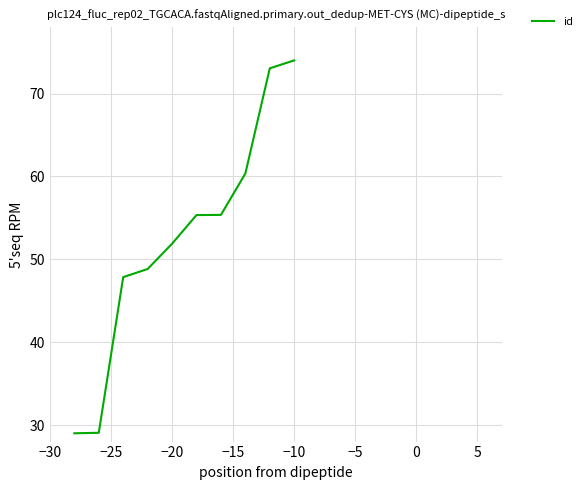

What is the greatest value displayed?

74.0